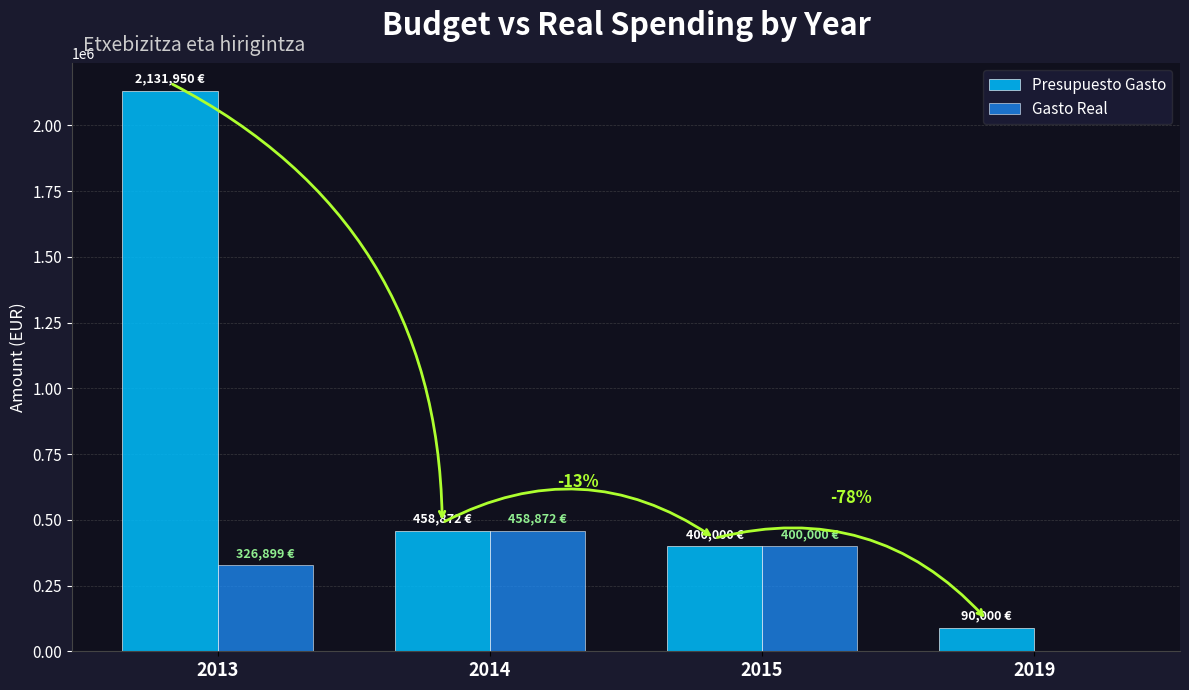

The value of Presupuesto Gasto at 2013 is 2131950.0. True or false?

True